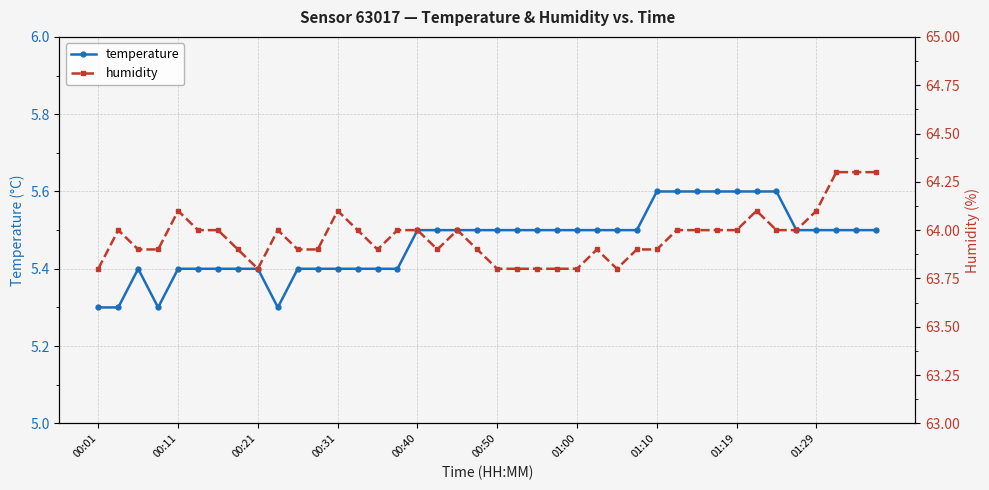

Count the number of data series in this chart.

2